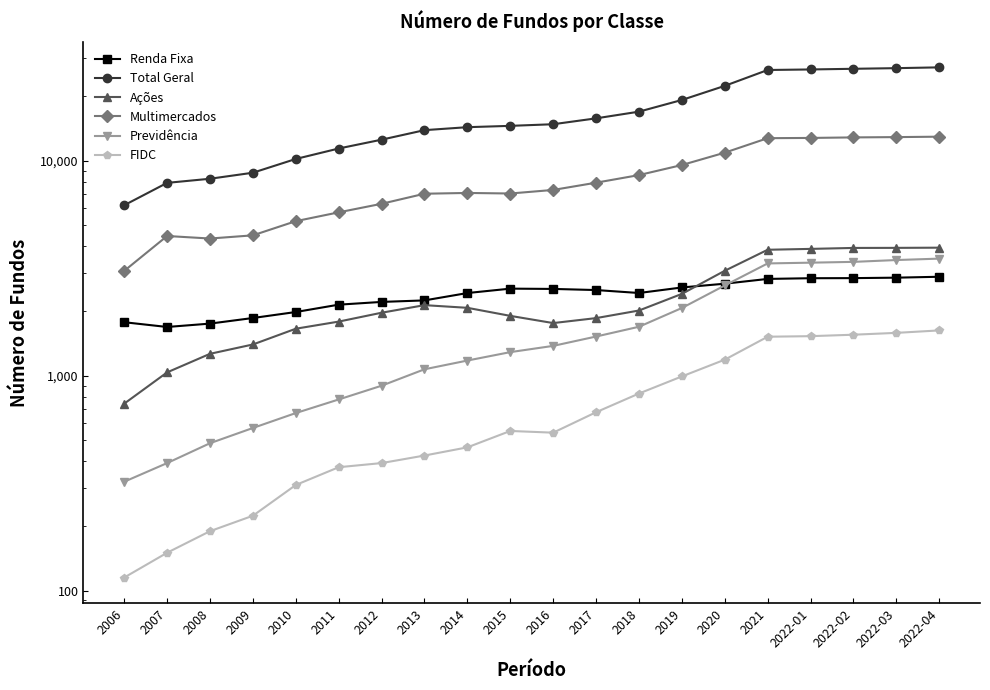

Which series changed the most between 2008 and 2022-03?

Total Geral